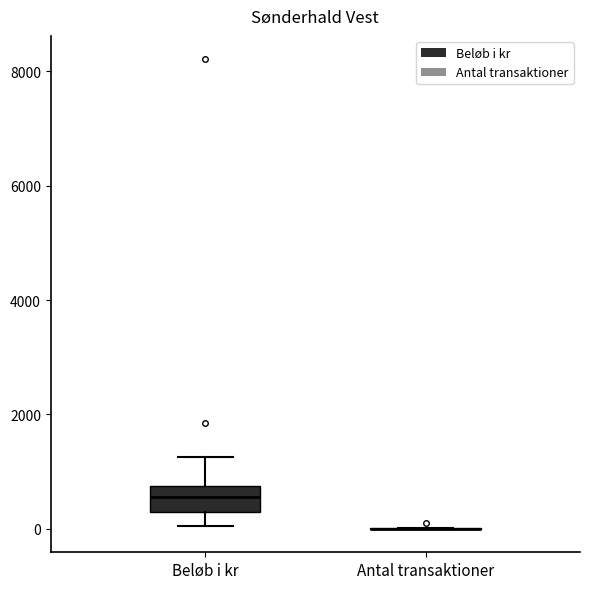

Comparing the boxes themselves (not the whiskers), which one is the tallest?

Beløb i kr